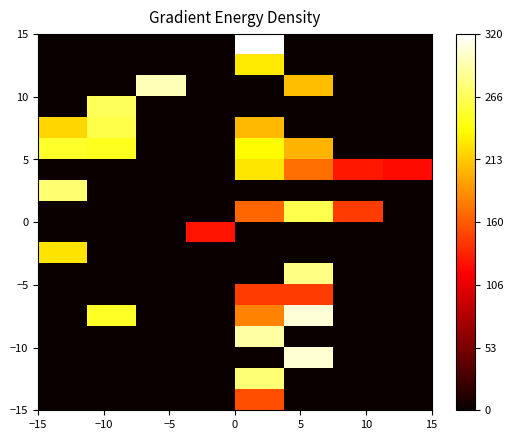

At how many categories does at least one series exceed 4?

5